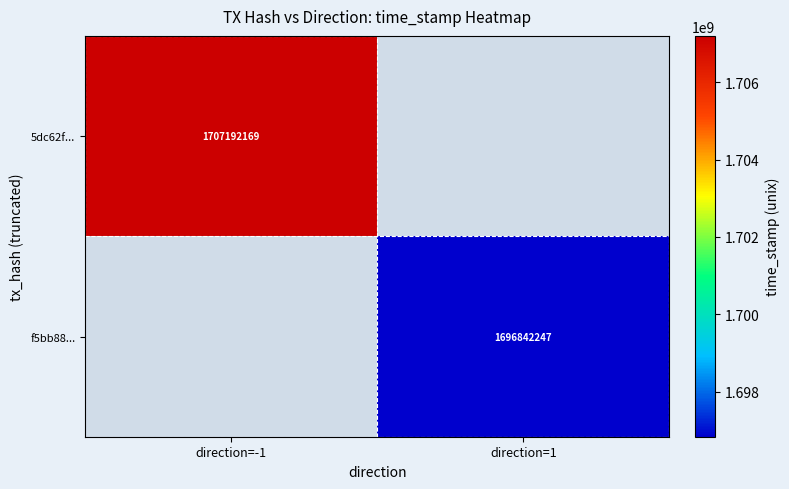

The value of 5dc62f... at direction=-1 is 2864087134. True or false?

False